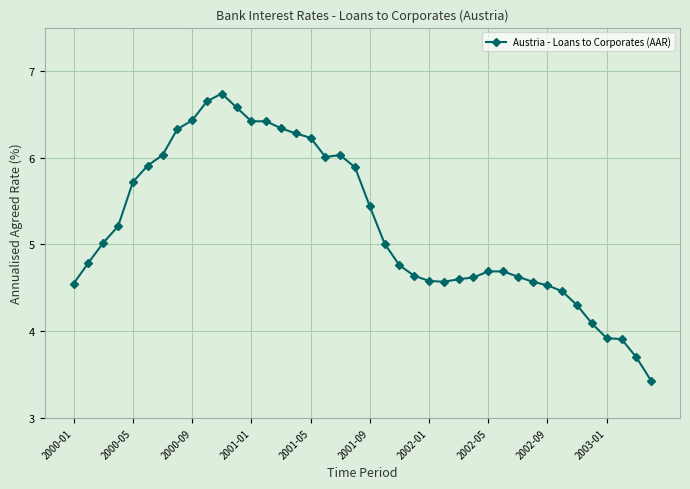

What is the smallest value displayed?

3.4